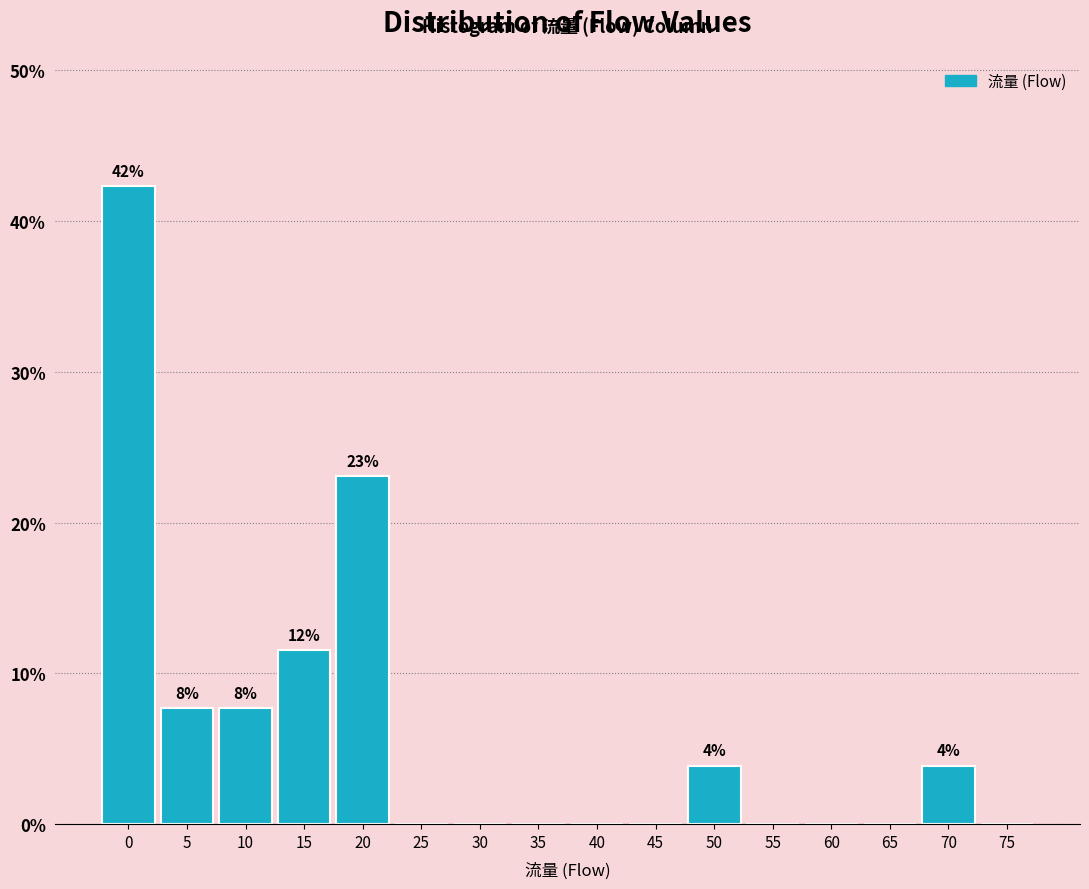

Reading right to left, list all the values displayed in this chart.

75=0.0	70=3.8	65=0.0	60=0.0	55=0.0	50=3.8	45=0.0	40=0.0	35=0.0	30=0.0	25=0.0	20=23.1	15=11.5	10=7.7	5=7.7	0=42.3